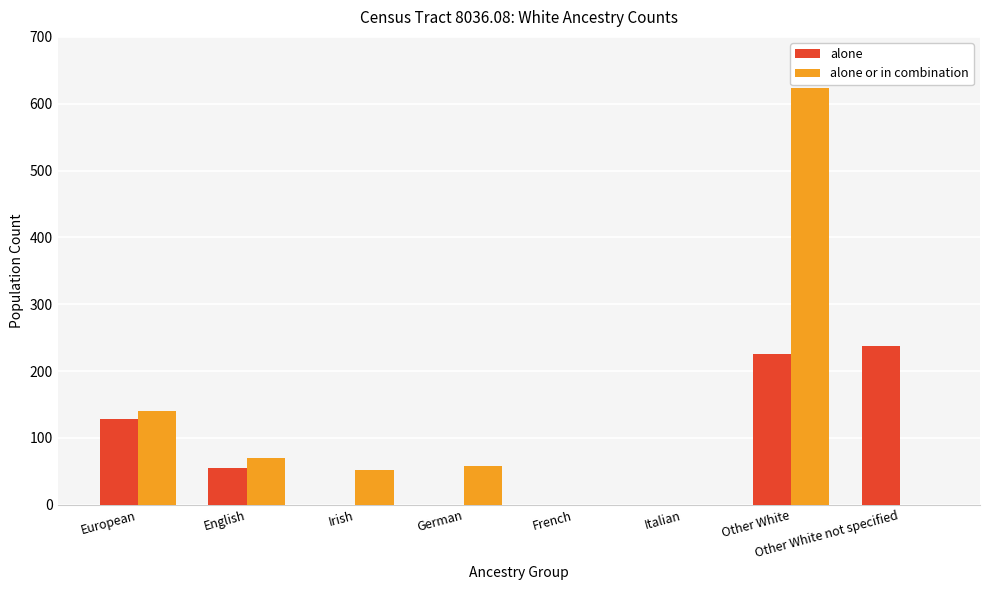

What is the average value of the alone series?

81